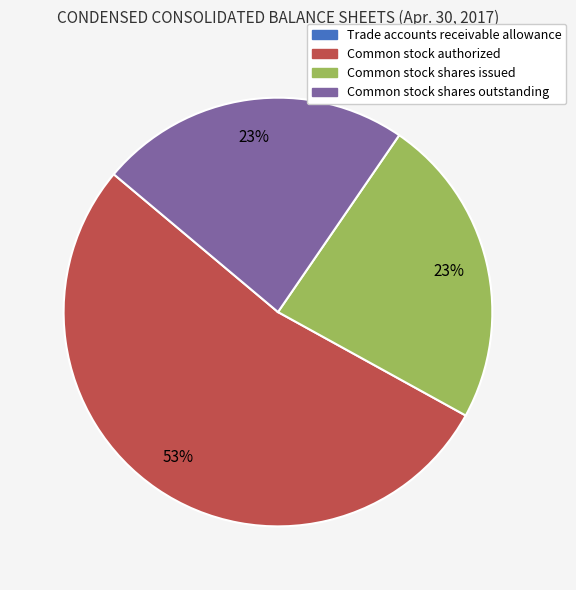

The Common stock authorized slice represents 53% of the pie. True or false?

True